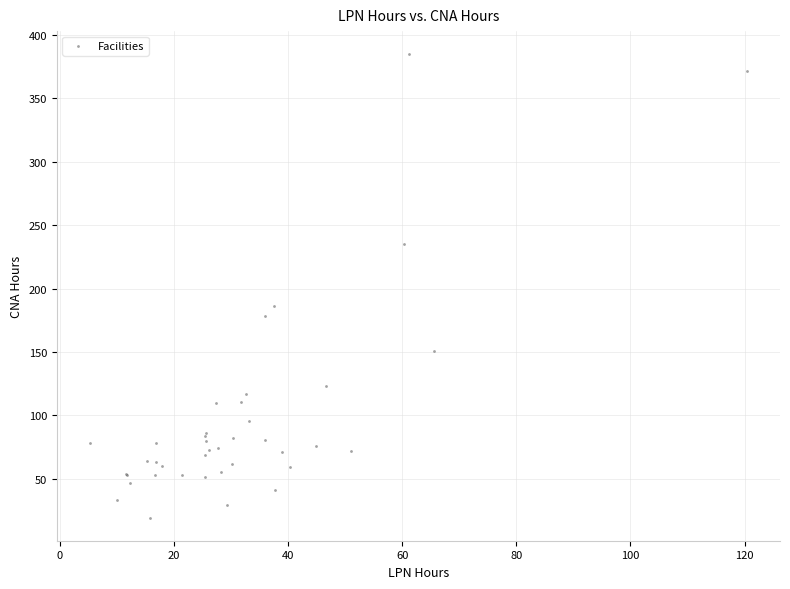

What Y value in the scatter plot is closest to 202?

186.5